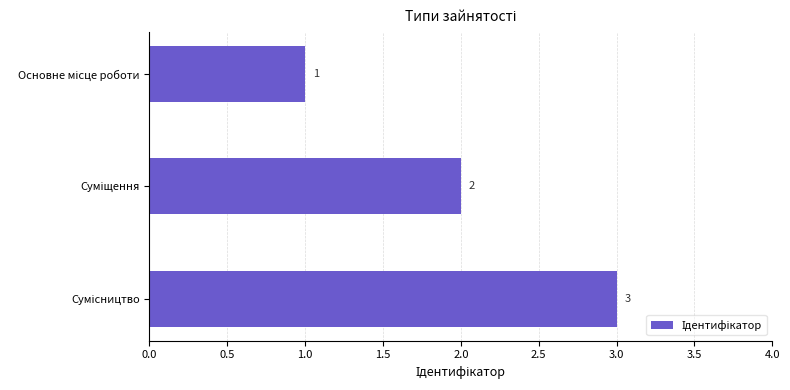

What is the value of the 1st bar from the top?

1